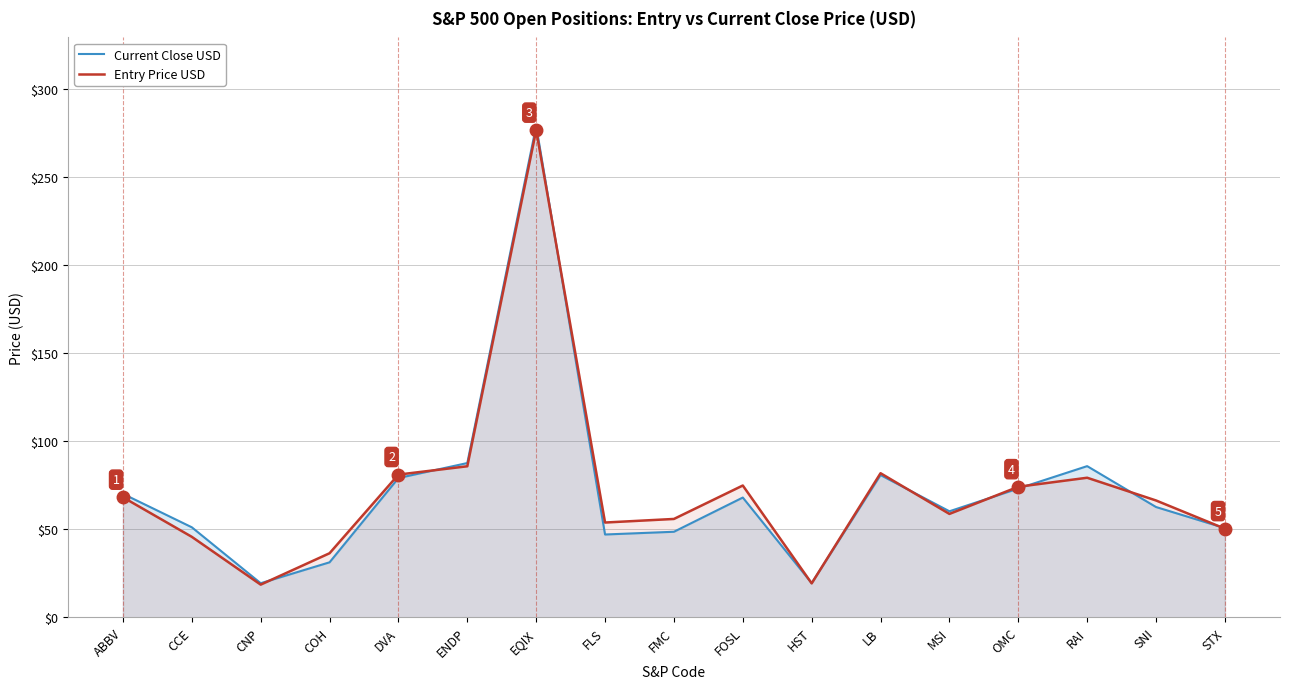

How many categories are shown in the chart?

17